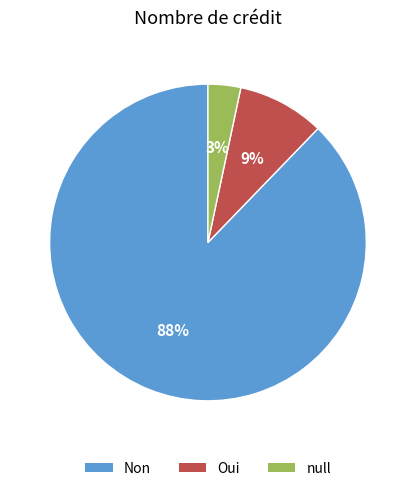

To the nearest percent, what is the combined percentage of Oui and null?

12%